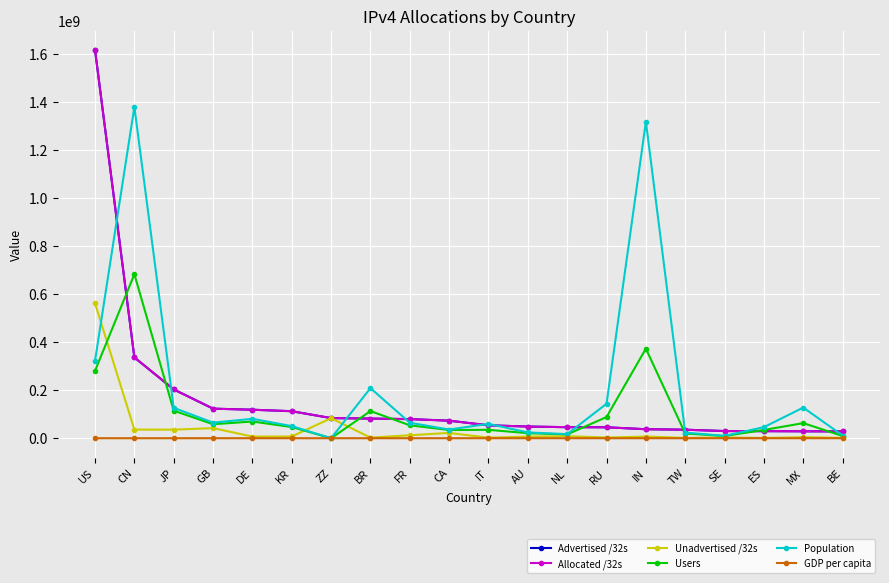

Is this an area chart (filled region under the line)?

No